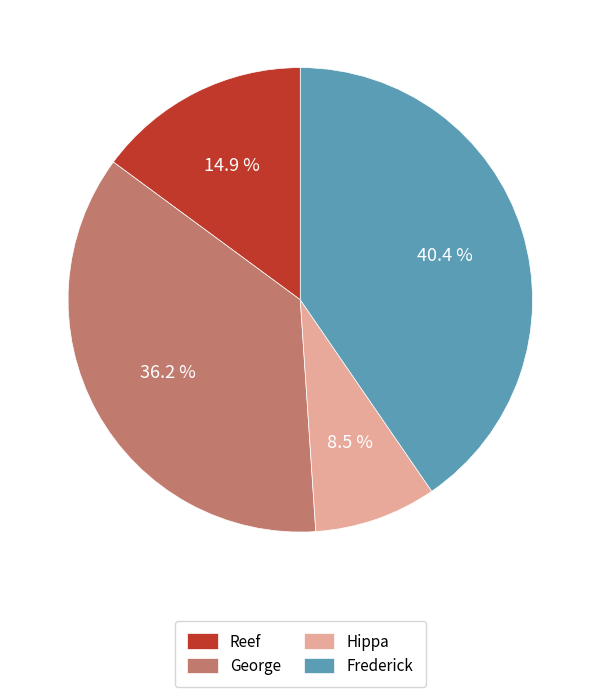

Which category has the smallest portion of the pie?

Hippa